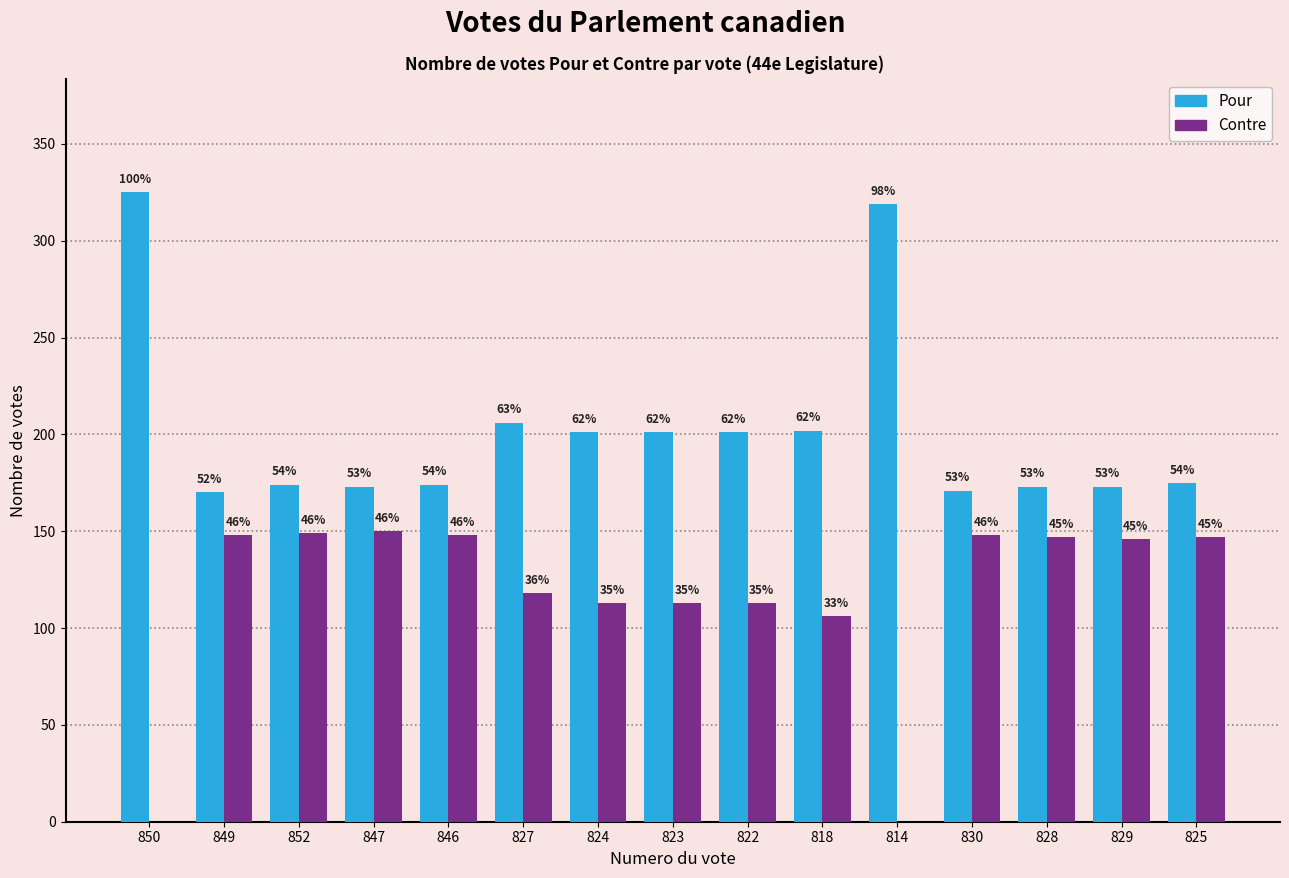

Which series has the largest total across all categories?

Pour